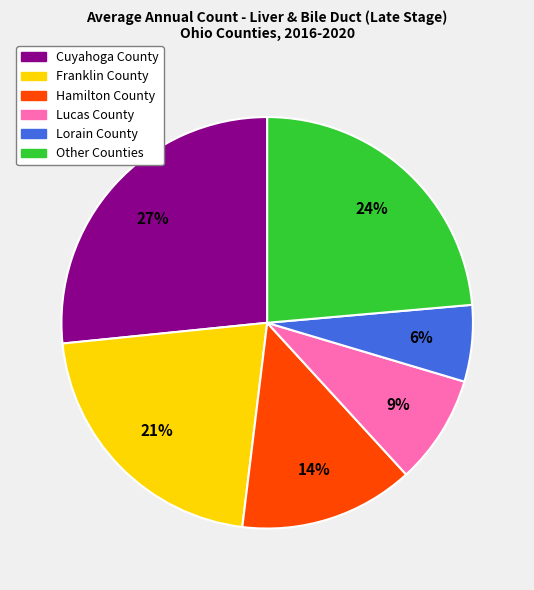

Between Lorain County and Hamilton County, which is larger?

Hamilton County